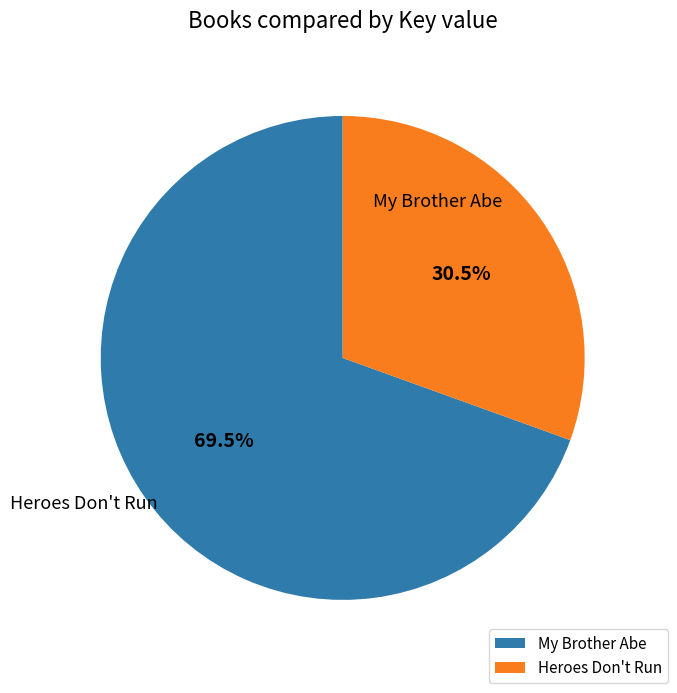

What is the total percentage of Heroes Don't Run and My Brother Abe?

100.0%